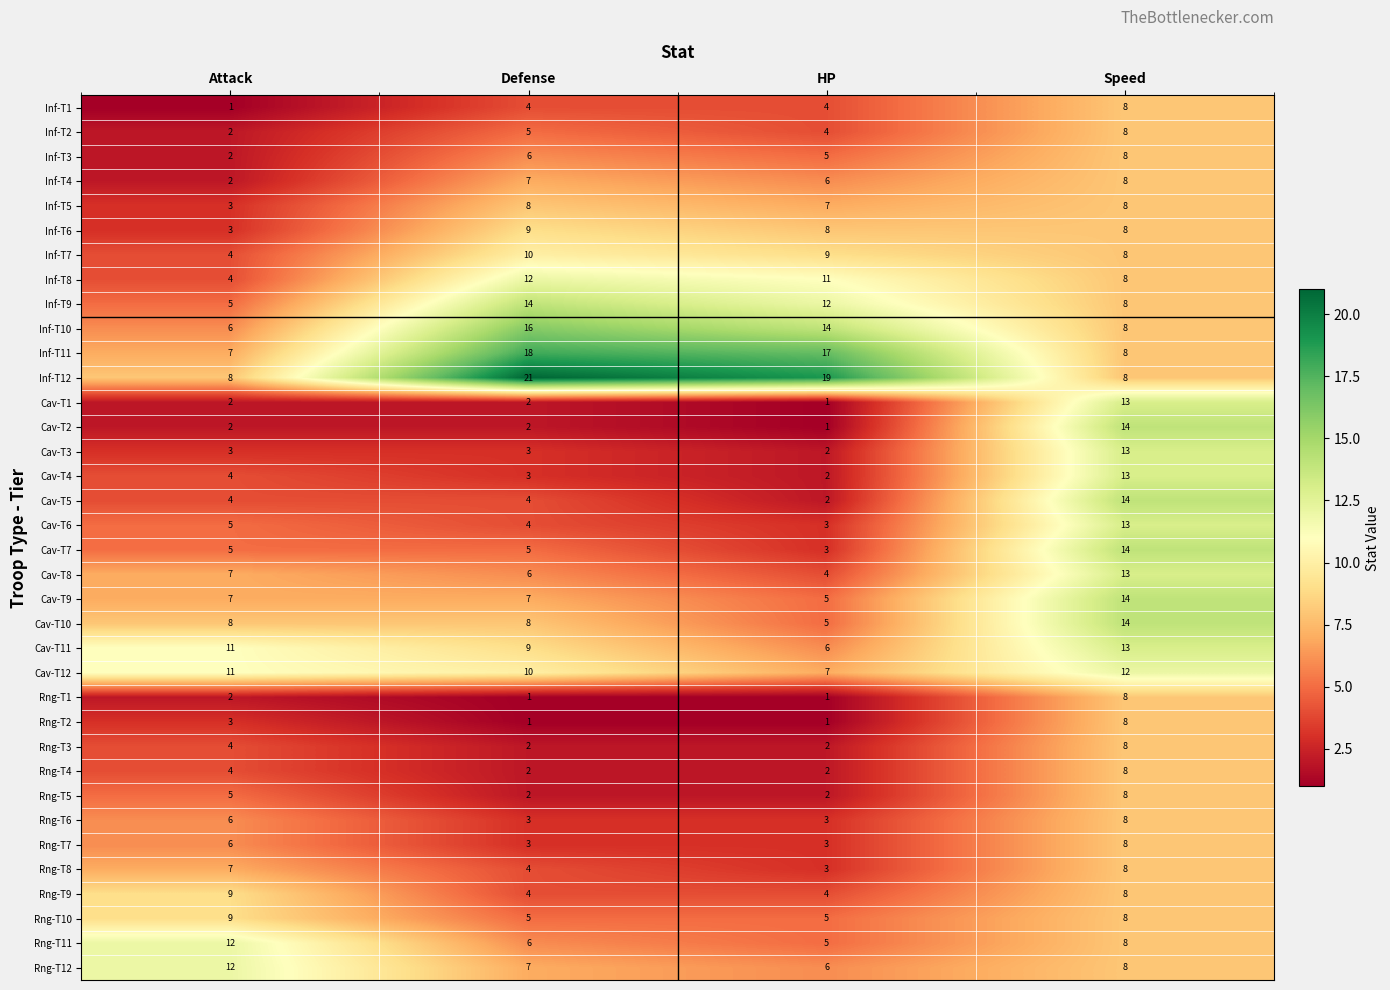

What is the total value across all series at HP?

194